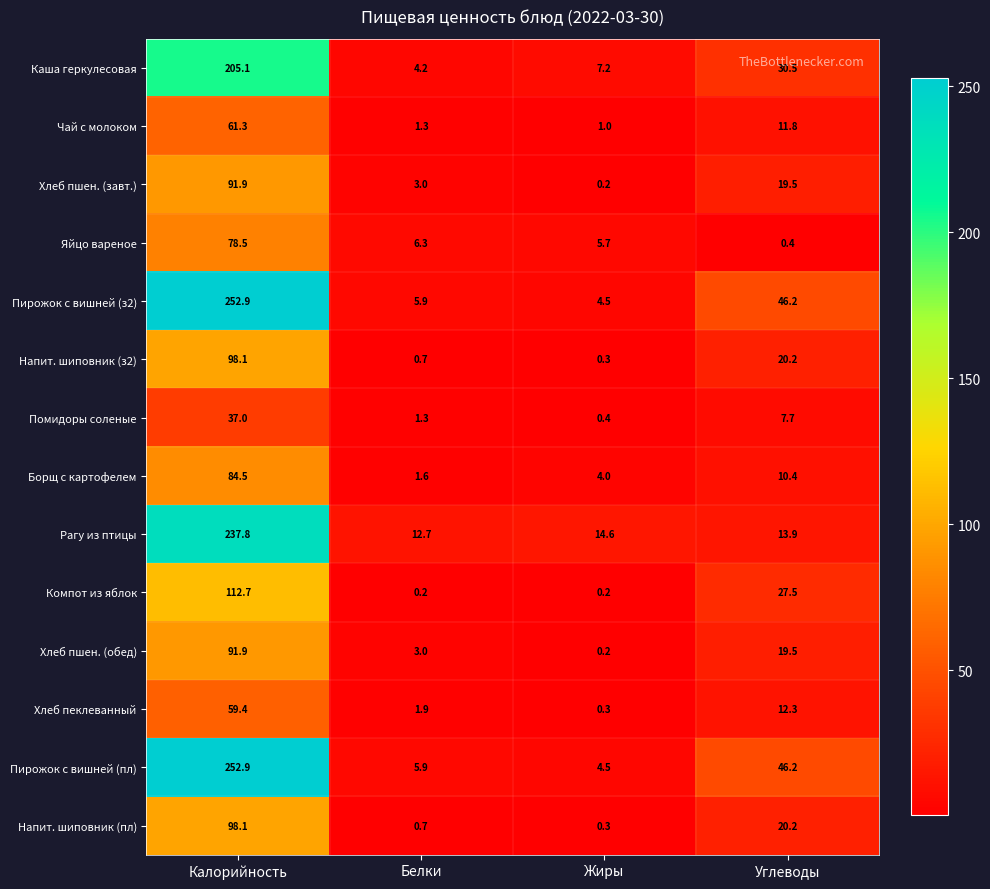

What is the difference between the highest and lowest values at Калорийность?

215.9